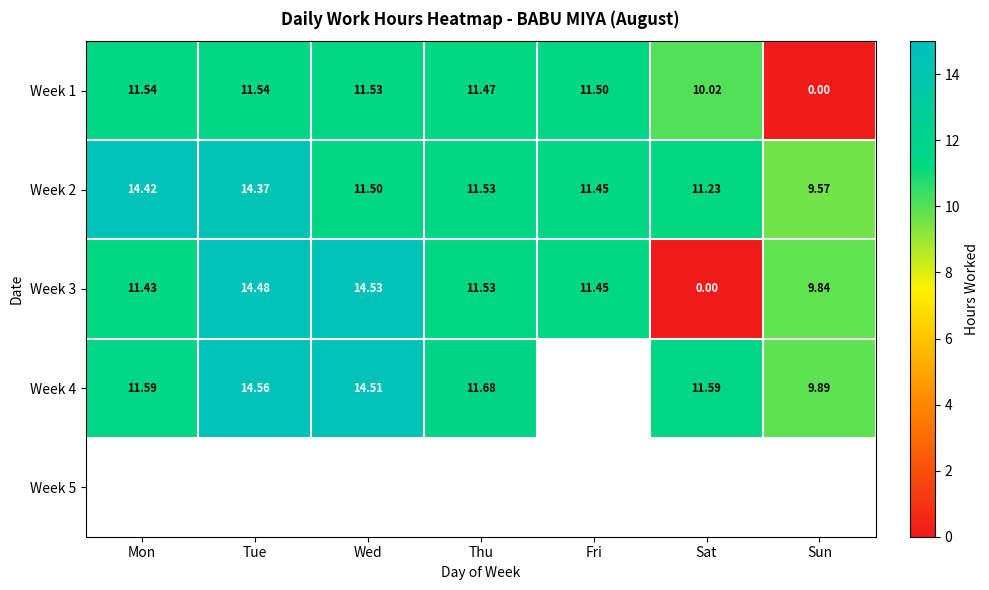

True or false: Week 1 has a value of 11.5 at Wed.

True